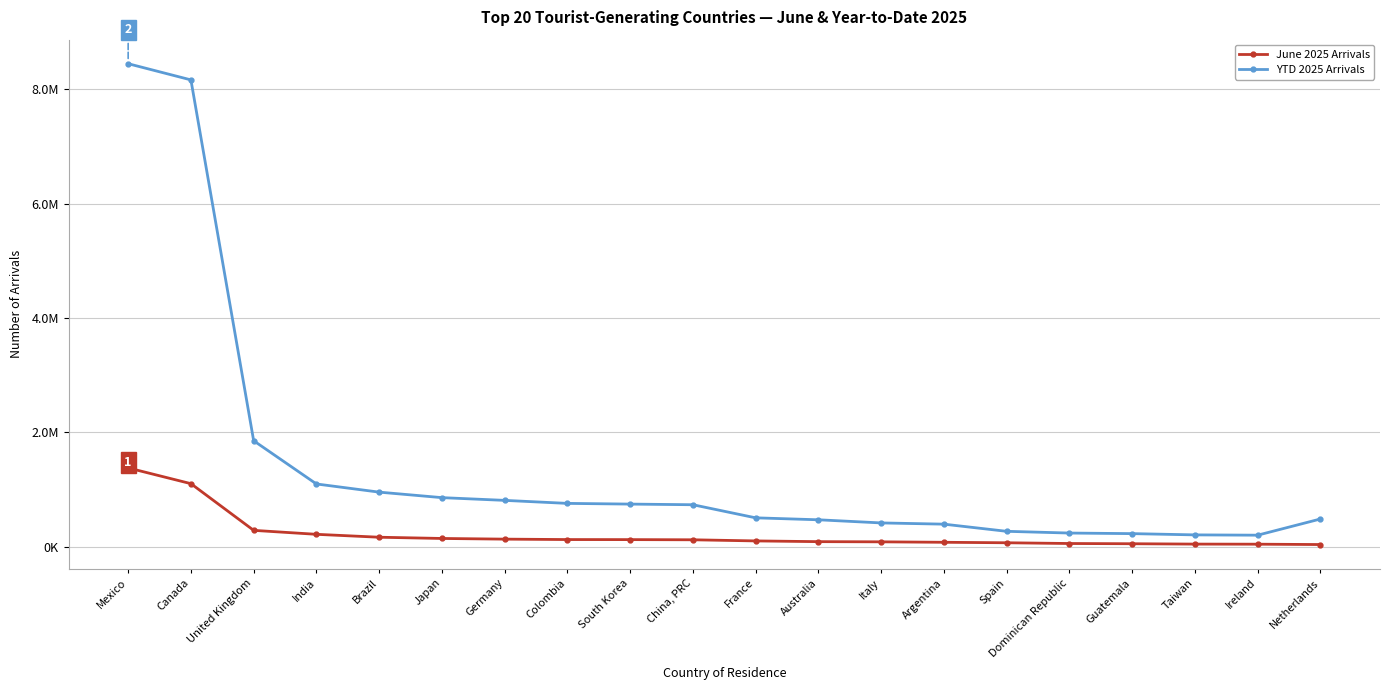

Which series has the largest total across all categories?

YTD 2025 Arrivals